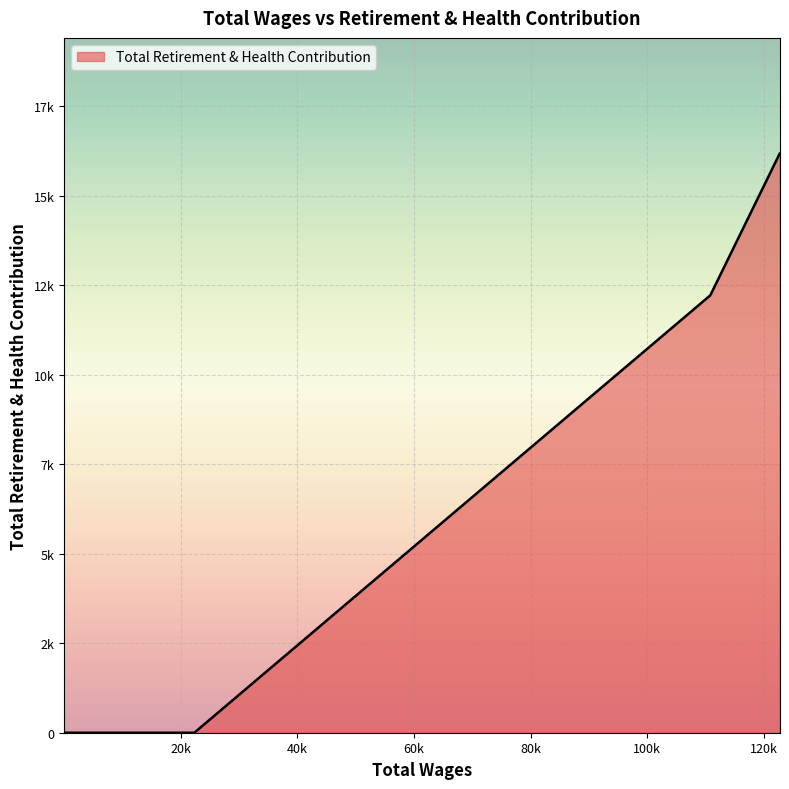

Reading left to right, transcribe all the data shown in this chart.

122684.0=16174	110802.0=12218	22349.0=0	13501.0=0	8460.0=0	1677.0=0	1268.0=0	1192.0=0	819.0=0	462.0=0	252.0=0	37.0=0